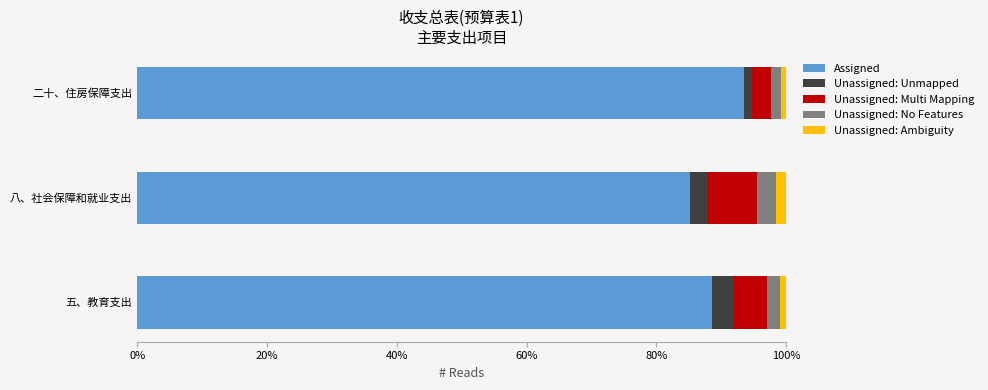

At which label does Assigned reach its minimum?

八、社会保障和就业支出